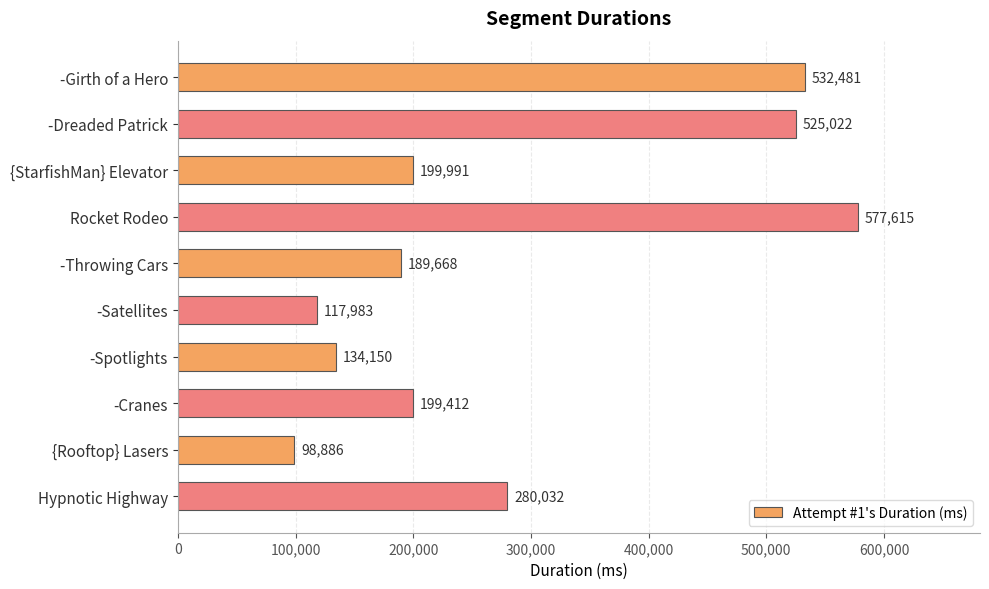

List the labels in order of value, largest first.

Rocket Rodeo, -Girth of a Hero, -Dreaded Patrick, Hypnotic Highway, {StarfishMan} Elevator, -Cranes, -Throwing Cars, -Spotlights, -Satellites, {Rooftop} Lasers